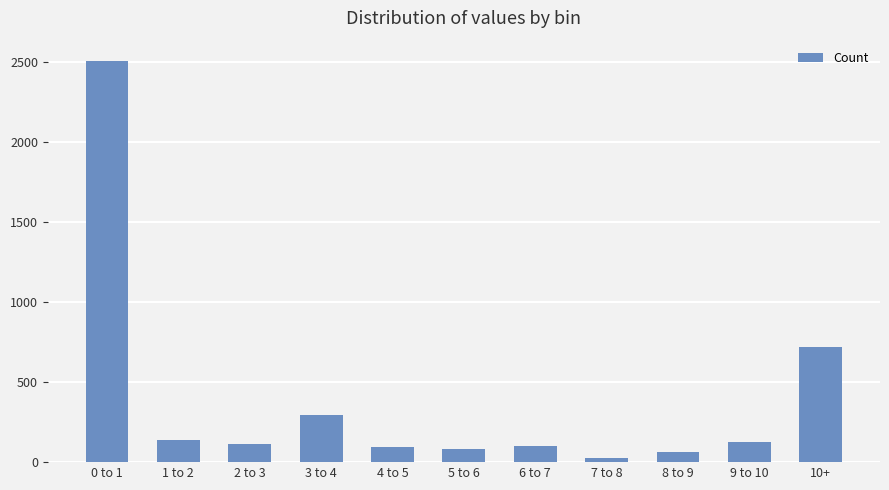

At which category does the chart reach its peak across all series?

0 to 1